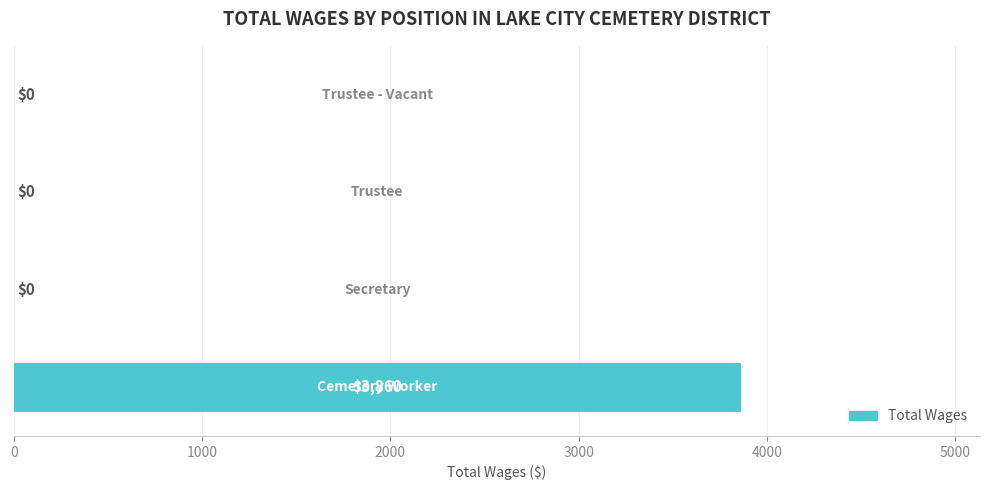

What is the sum of all values?

3860